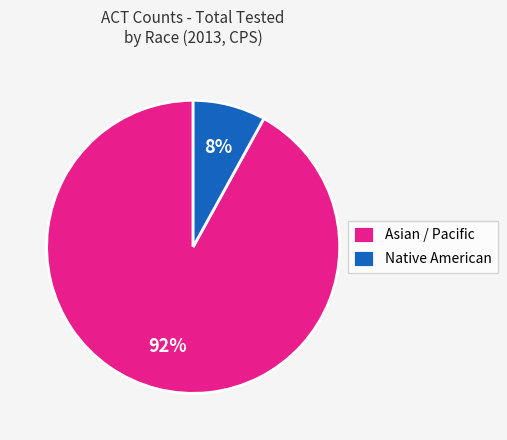

To the nearest percent, what portion does Native American represent?

8%